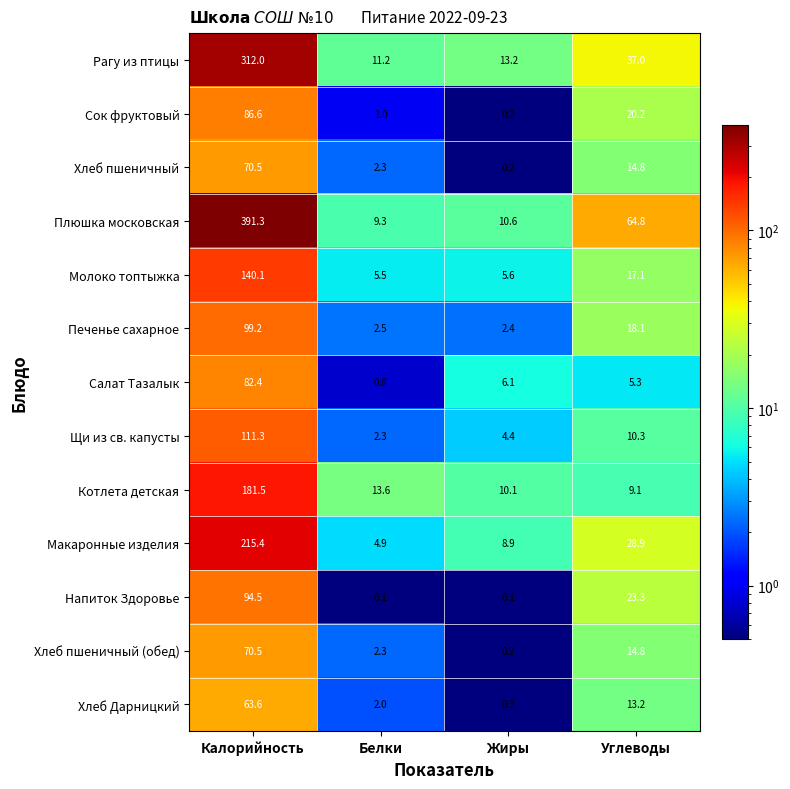

The value of Макаронные изделия at Калорийность is 215.4. True or false?

True